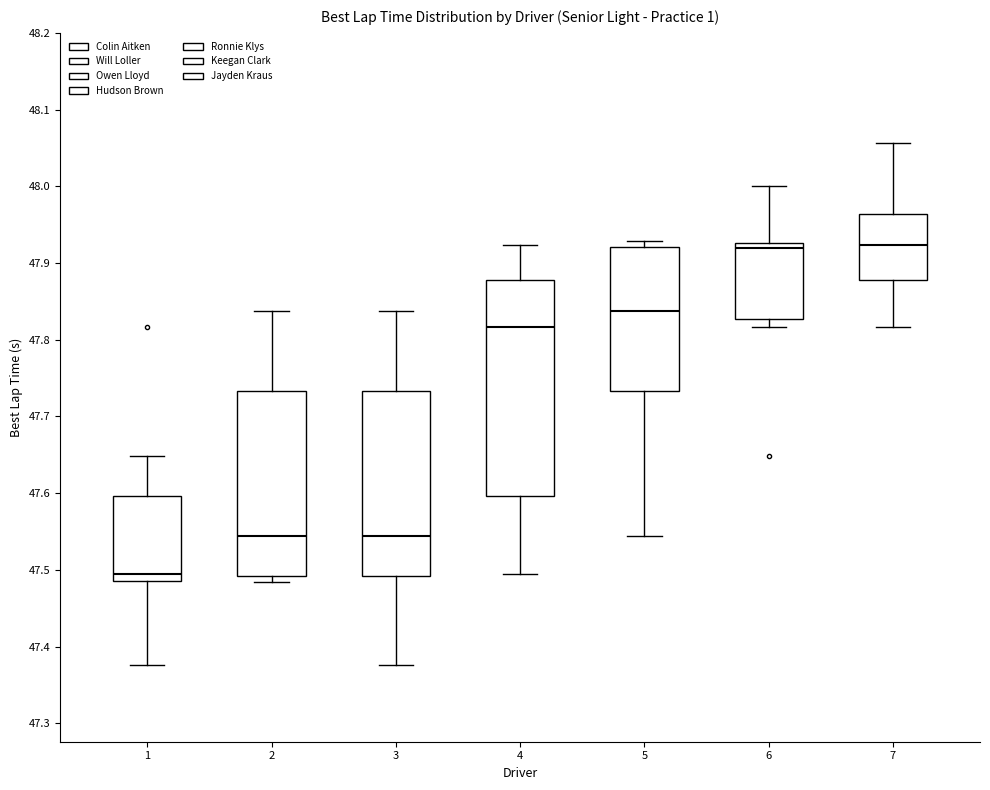

Which box is the tallest, from its lower edge to its upper edge?

4